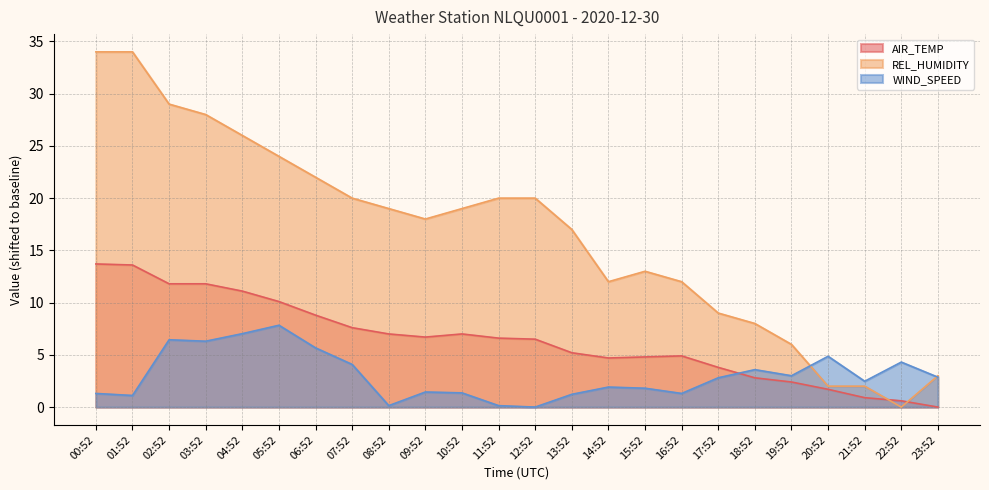

What is the spread (max minus min) of values at 10:52?

17.6